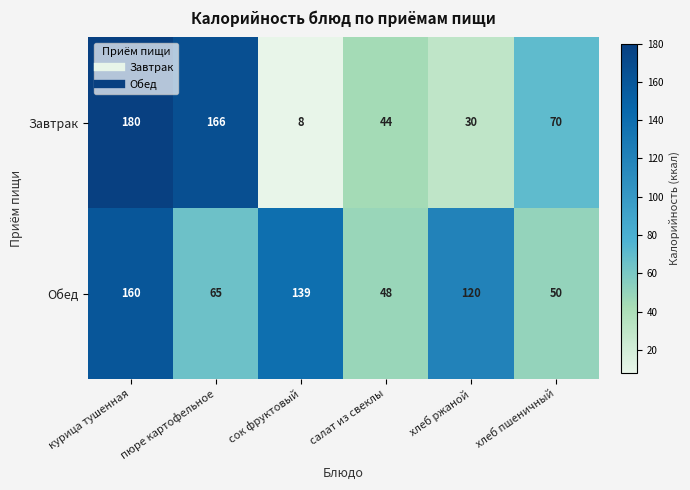

Which series has the largest total across all categories?

Обед